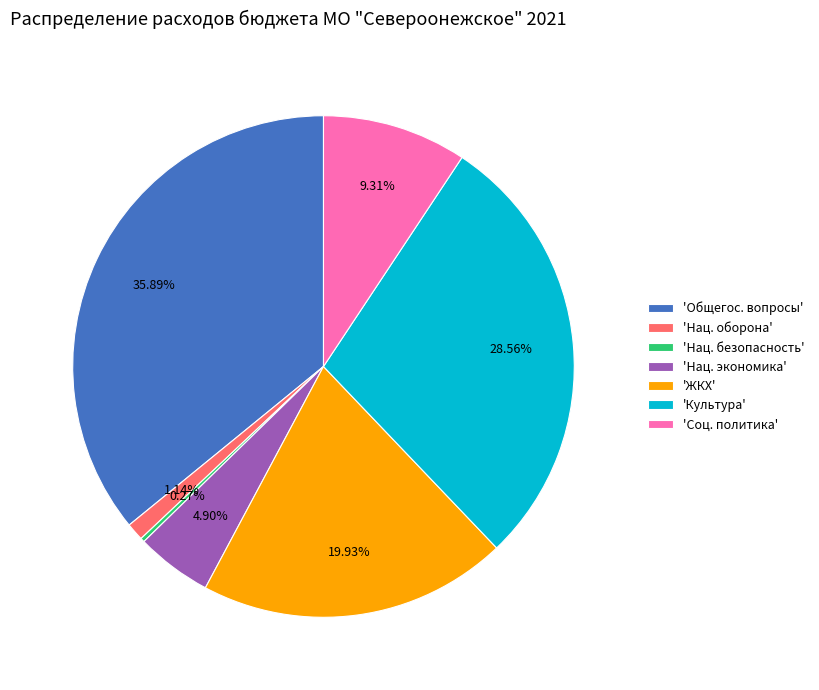

What is the largest slice in the pie chart?

'Общегос. вопросы'